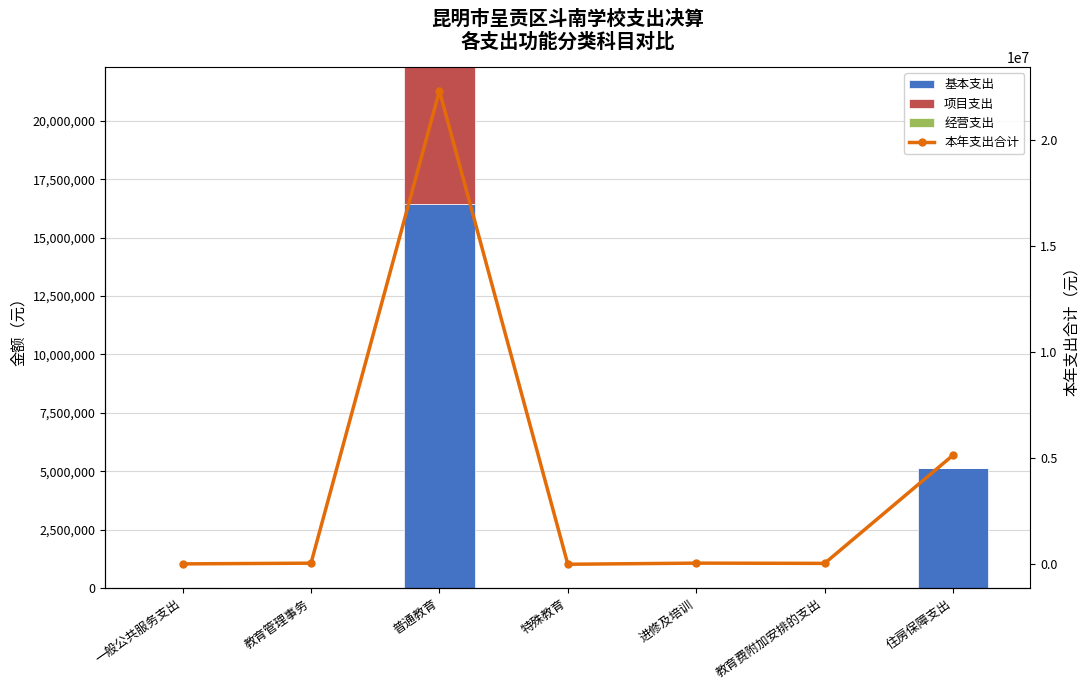

Reading left to right, list all the values displayed in this chart.

基本支出: 0.0	0.0	16447178.6	0.0	0.0	0.0	5138312.0
项目支出: 20000.0	53572.7	5856701.7	2400.0	55232.0	43969.8	0.0
经营支出: 0.0	0.0	0.0	0.0	0.0	0.0	0.0
本年支出合计: 20000.0	53572.7	22303880.3	2400.0	55232.0	43969.8	5138312.0